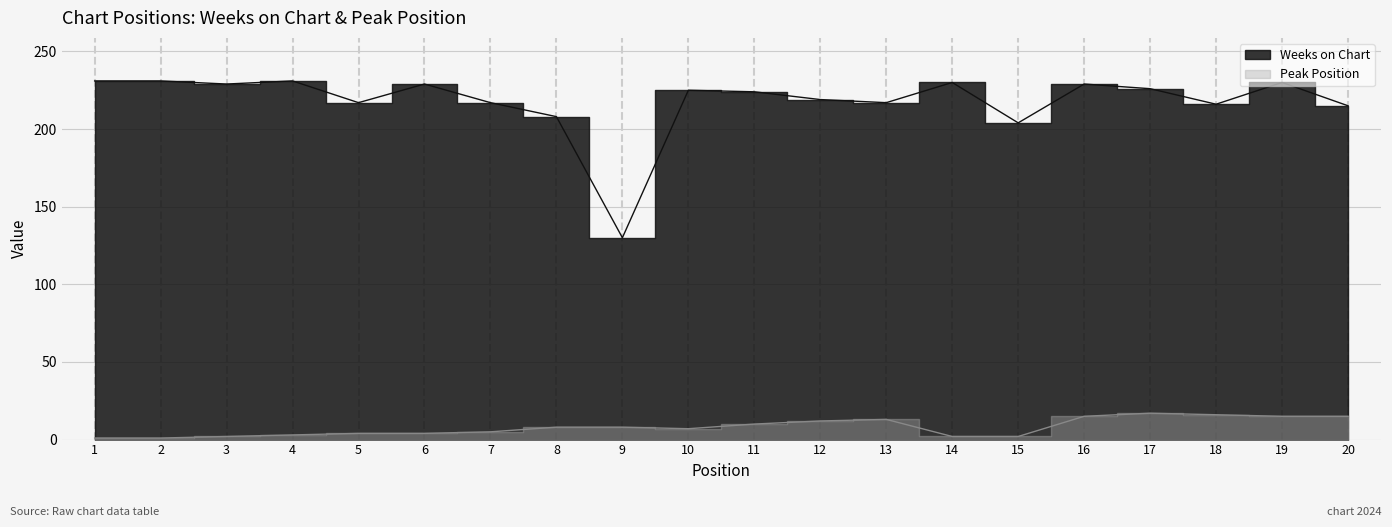

What is the difference between the Weeks on Chart values at 20 and 14?

15